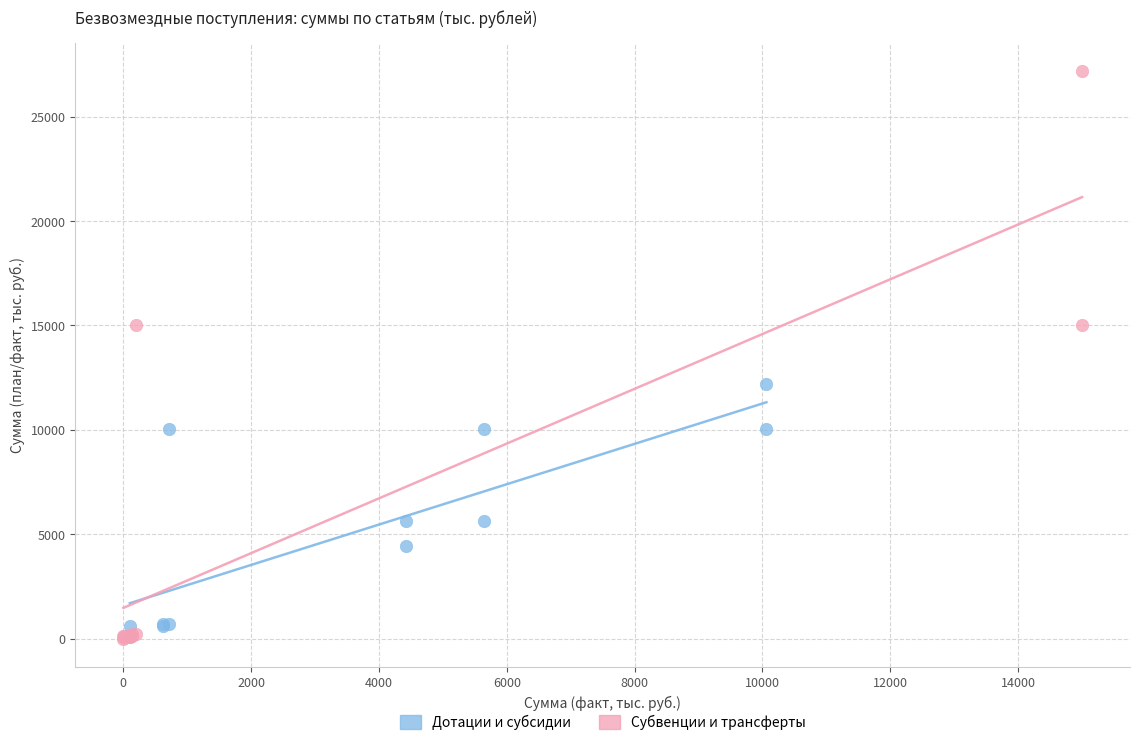

Which series contains the highest Y value?

Субвенции и трансферты